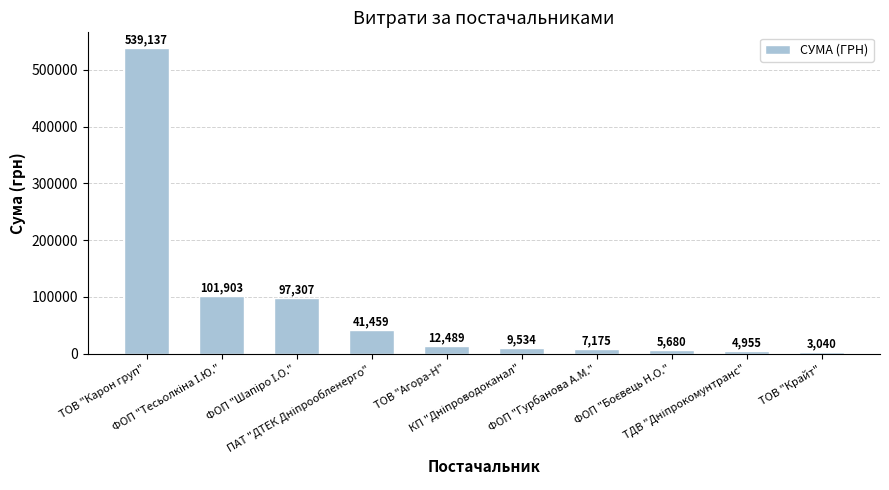

What is the smallest value displayed?

3040.0